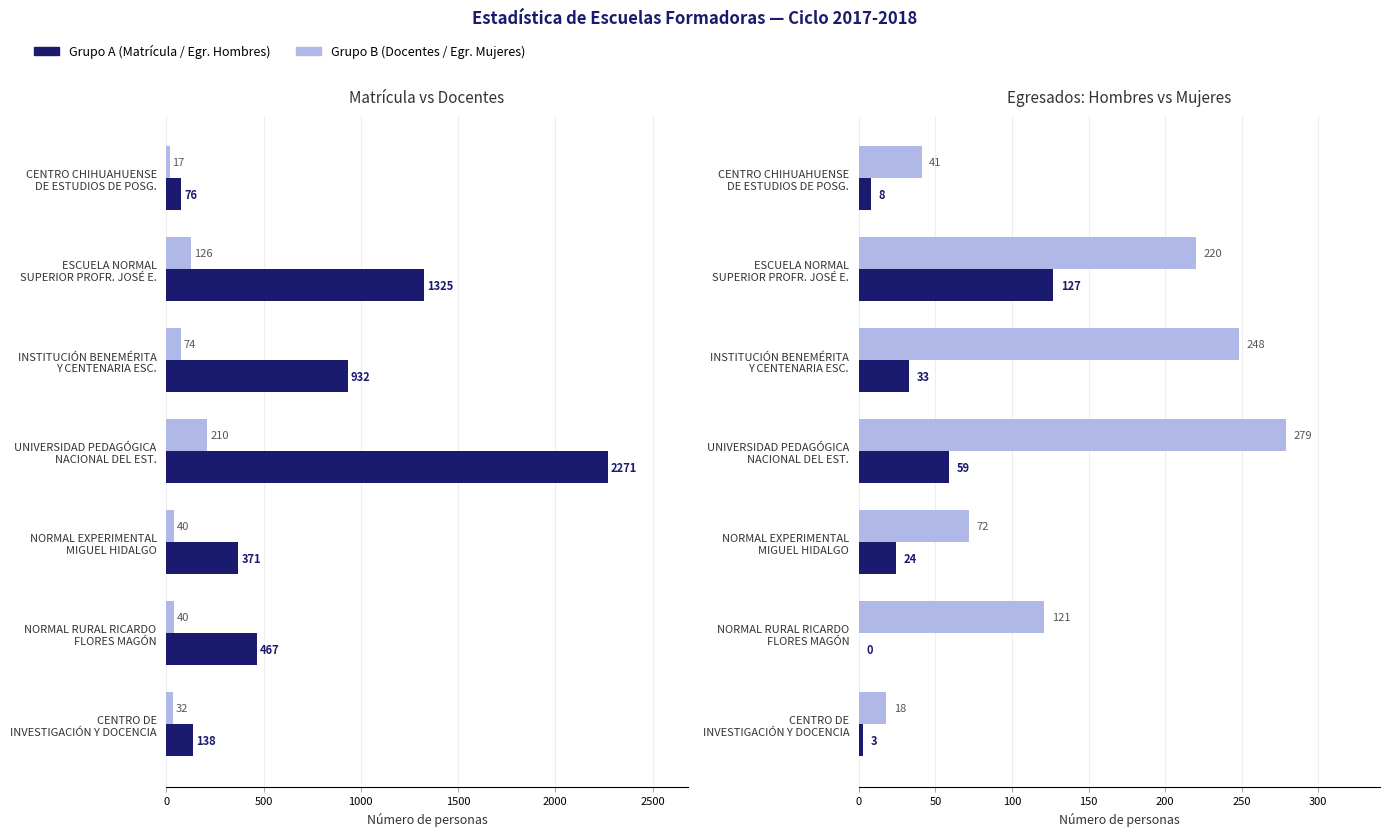

Which series has the widest spread of values?

Matrícula Total